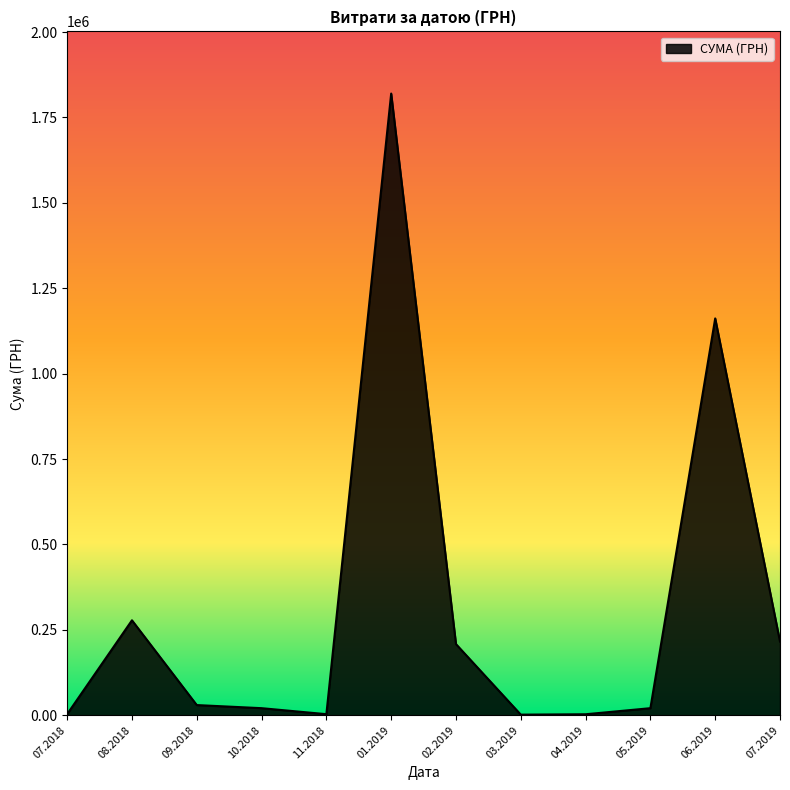

What is the difference between the maximum and minimum values?

1818220.7